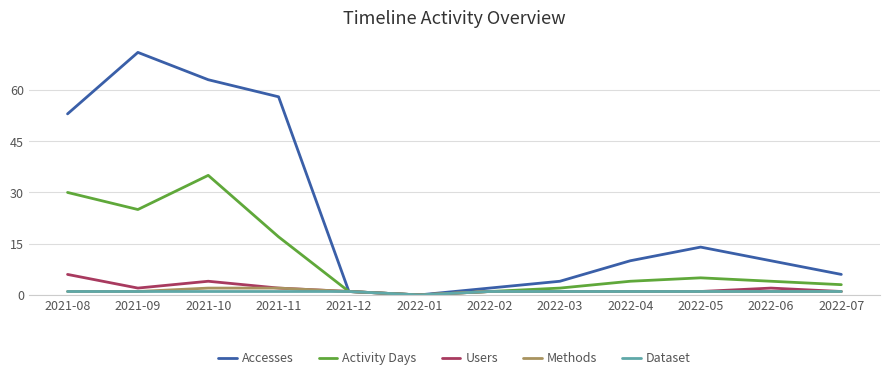

What is the highest value of the Accesses series?

71